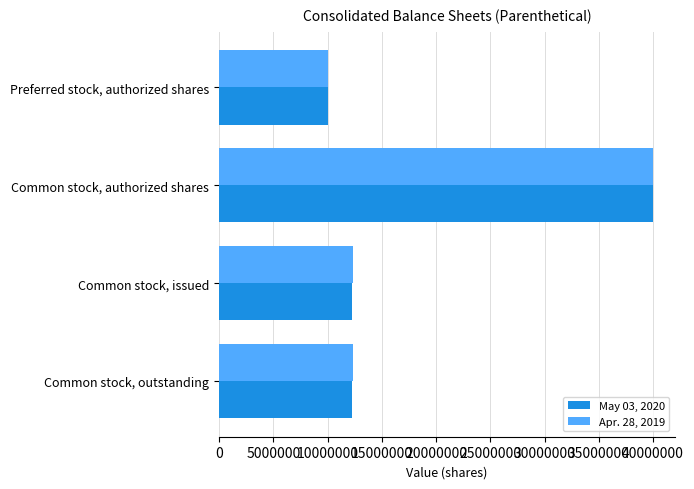

What is the average value of the May 03, 2020 series?

18642473